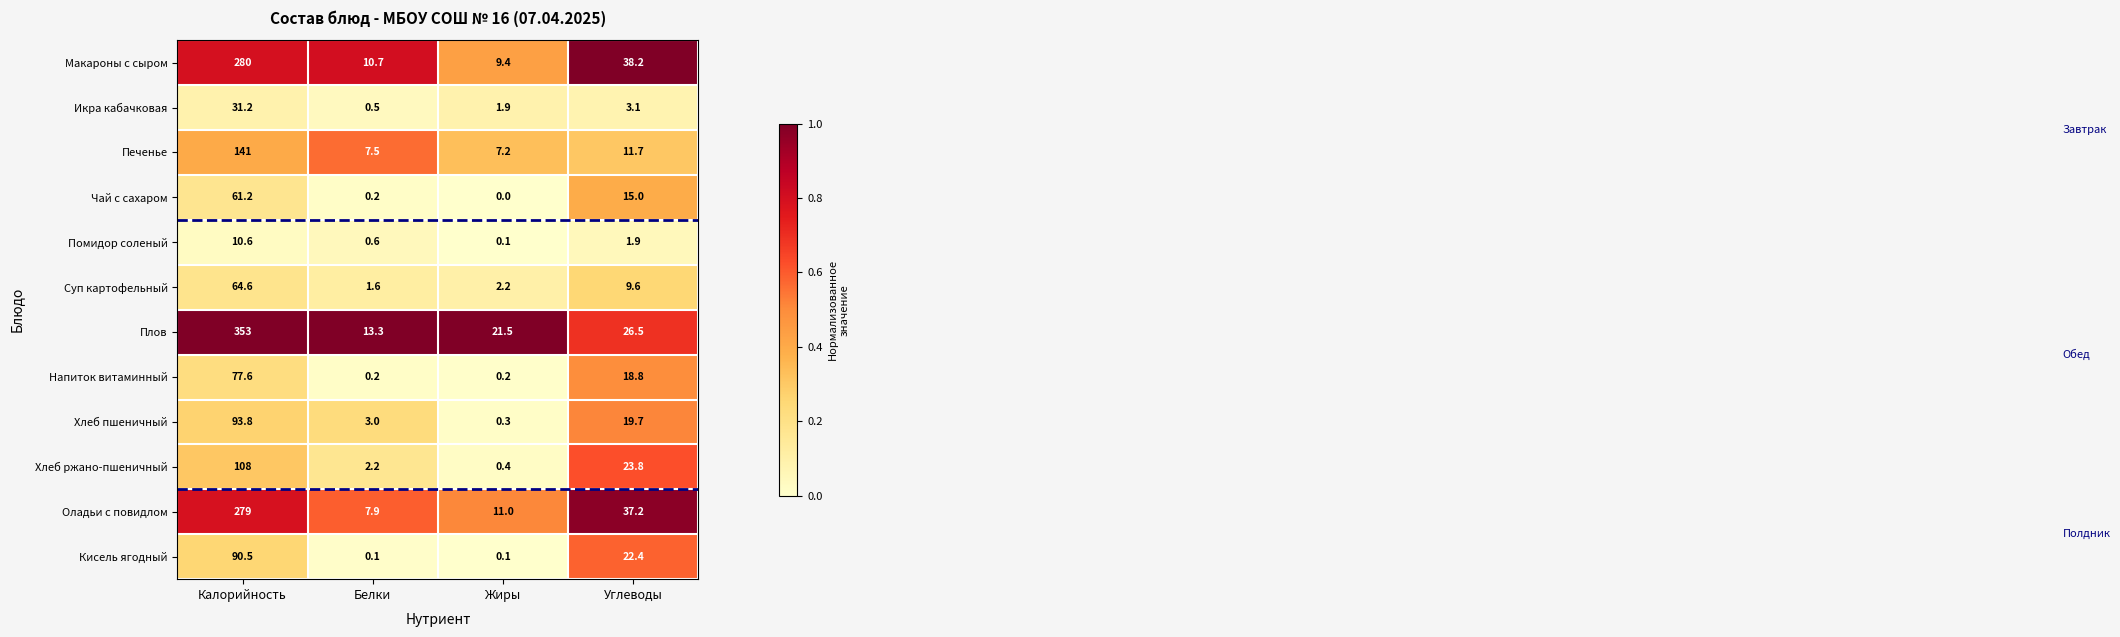

What is the total value across all series at Калорийность?

1590.5